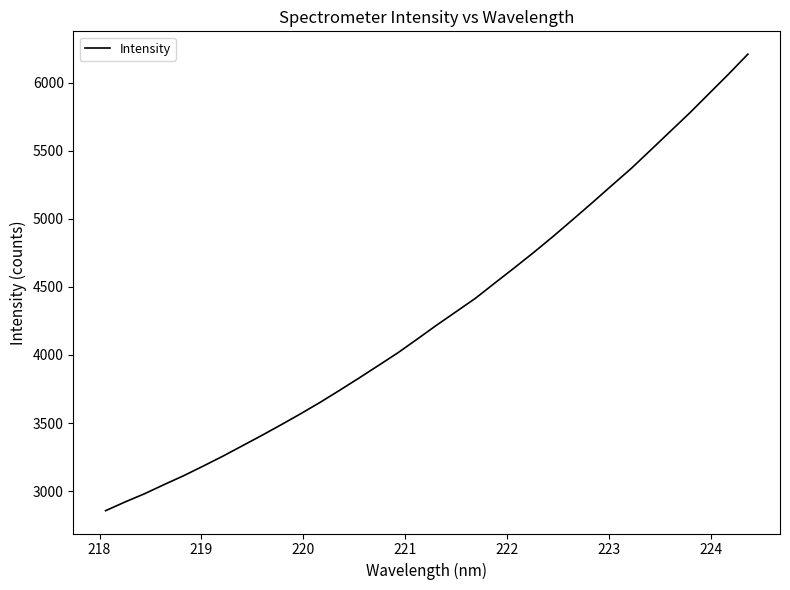

How many lines are shown in the chart?

1